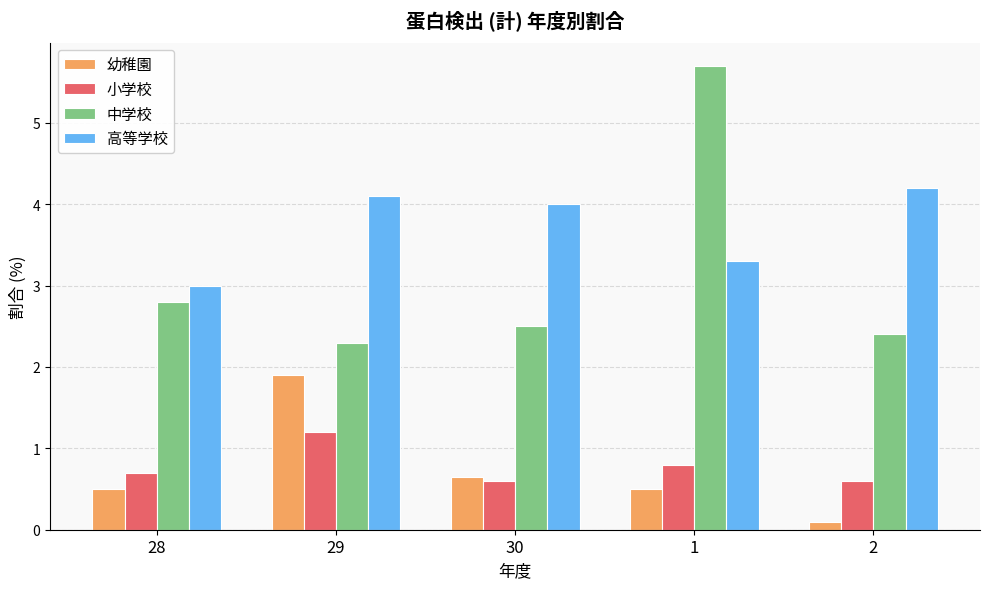

What is the sum of all 中学校 values?

15.7